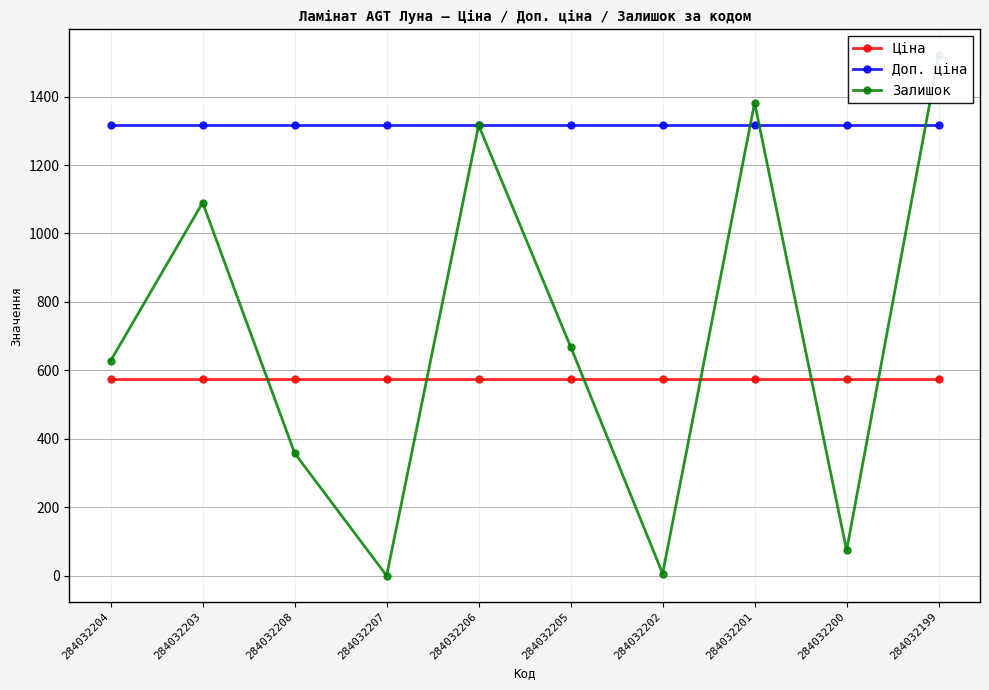

Reading left to right, list all the values displayed in this chart.

Ціна: 284032204=574.5	284032203=574.5	284032208=574.5	284032207=574.5	284032206=574.5	284032205=574.5	284032202=574.5	284032201=574.5	284032200=574.5	284032199=574.5
Доп. ціна: 284032204=1316.7	284032203=1316.7	284032208=1316.7	284032207=1316.7	284032206=1316.7	284032205=1316.7	284032202=1316.7	284032201=1316.7	284032200=1316.7	284032199=1316.7
Залишок: 284032204=628.0	284032203=1090.0	284032208=358.0	284032207=0.0	284032206=1316.0	284032205=669.0	284032202=6.0	284032201=1382.0	284032200=74.0	284032199=1520.0